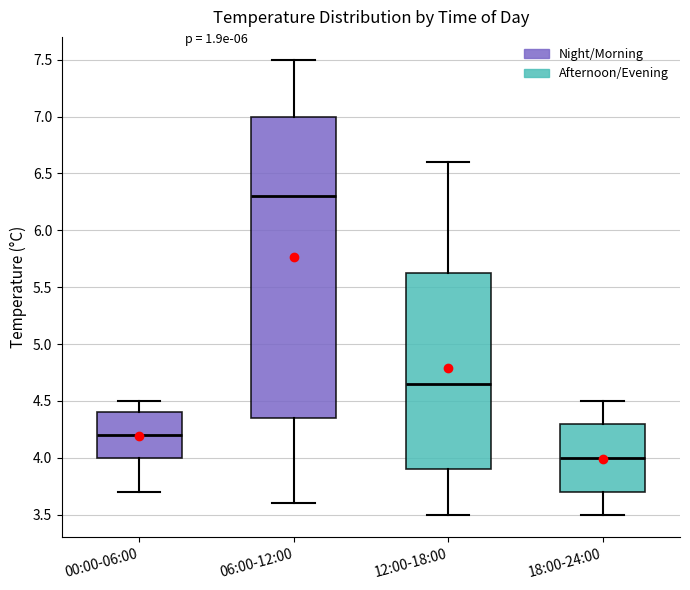

Reading left to right, read every box against the y-axis: the position of its median line, the range the box covers, and the ends of its whiskers. The values are not printed on the chart, so give them approximately, as read against the axis.

00:00-06:00: median 4.20, box 4.00 to 4.40, whiskers 3.70 to 4.50
06:00-12:00: median 6.30, box 4.35 to 7.00, whiskers 3.60 to 7.50
12:00-18:00: median 4.65, box 3.90 to 5.65, whiskers 3.50 to 6.60
18:00-24:00: median 4.00, box 3.70 to 4.30, whiskers 3.50 to 4.50